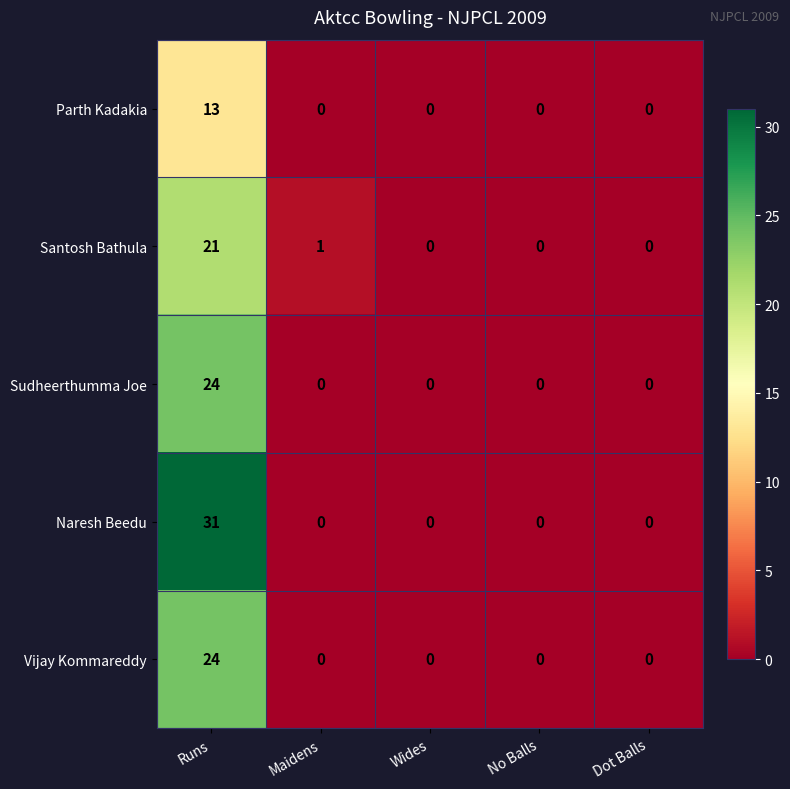

Which series has the largest total across all categories?

Naresh Beedu